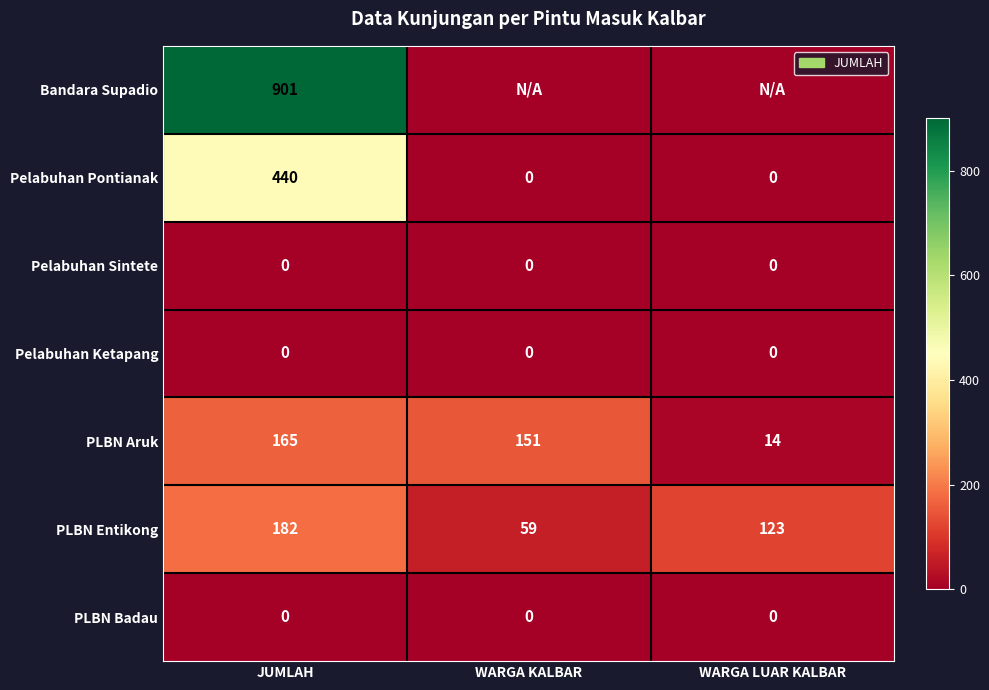

What value does the PLBN Aruk series have at WARGA LUAR KALBAR, to the nearest 10?

10